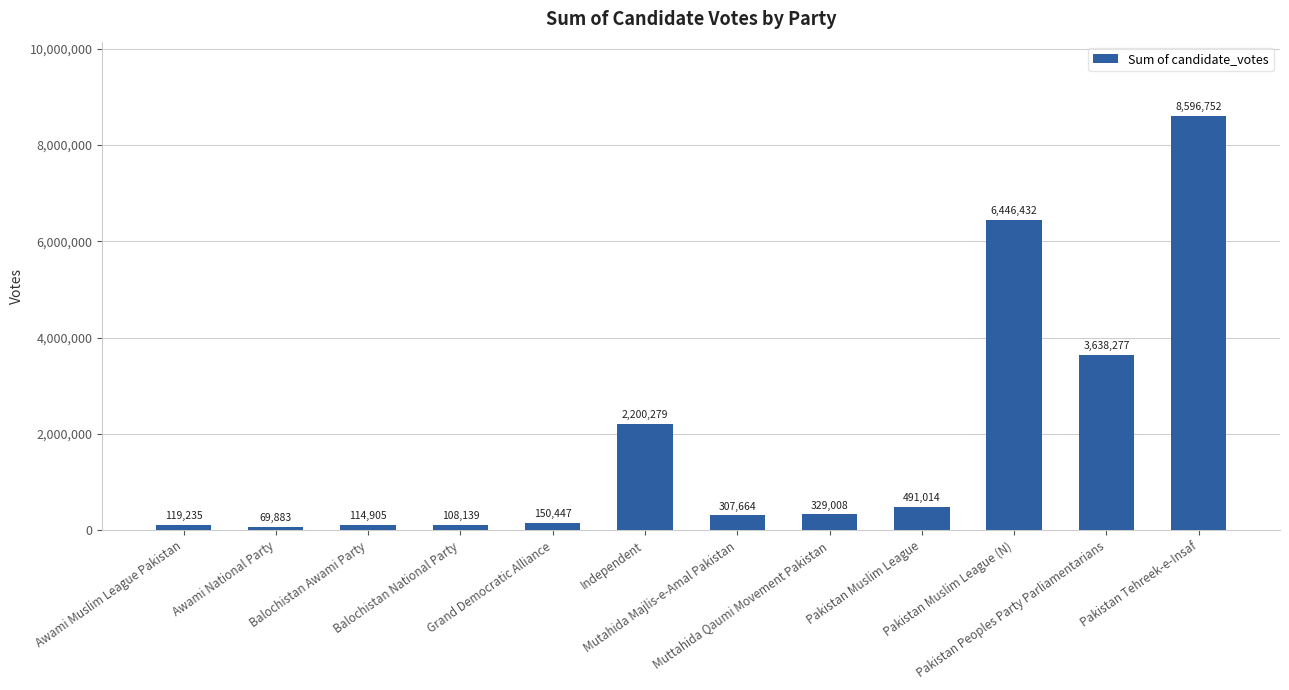

Rank the categories by value from highest to lowest.

Pakistan Tehreek-e-Insaf, Pakistan Muslim League (N), Pakistan Peoples Party Parliamentarians, Independent, Pakistan Muslim League, Muttahida Qaumi Movement Pakistan, Mutahida Majlis-e-Amal Pakistan, Grand Democratic Alliance, Awami Muslim League Pakistan, Balochistan Awami Party, Balochistan National Party, Awami National Party